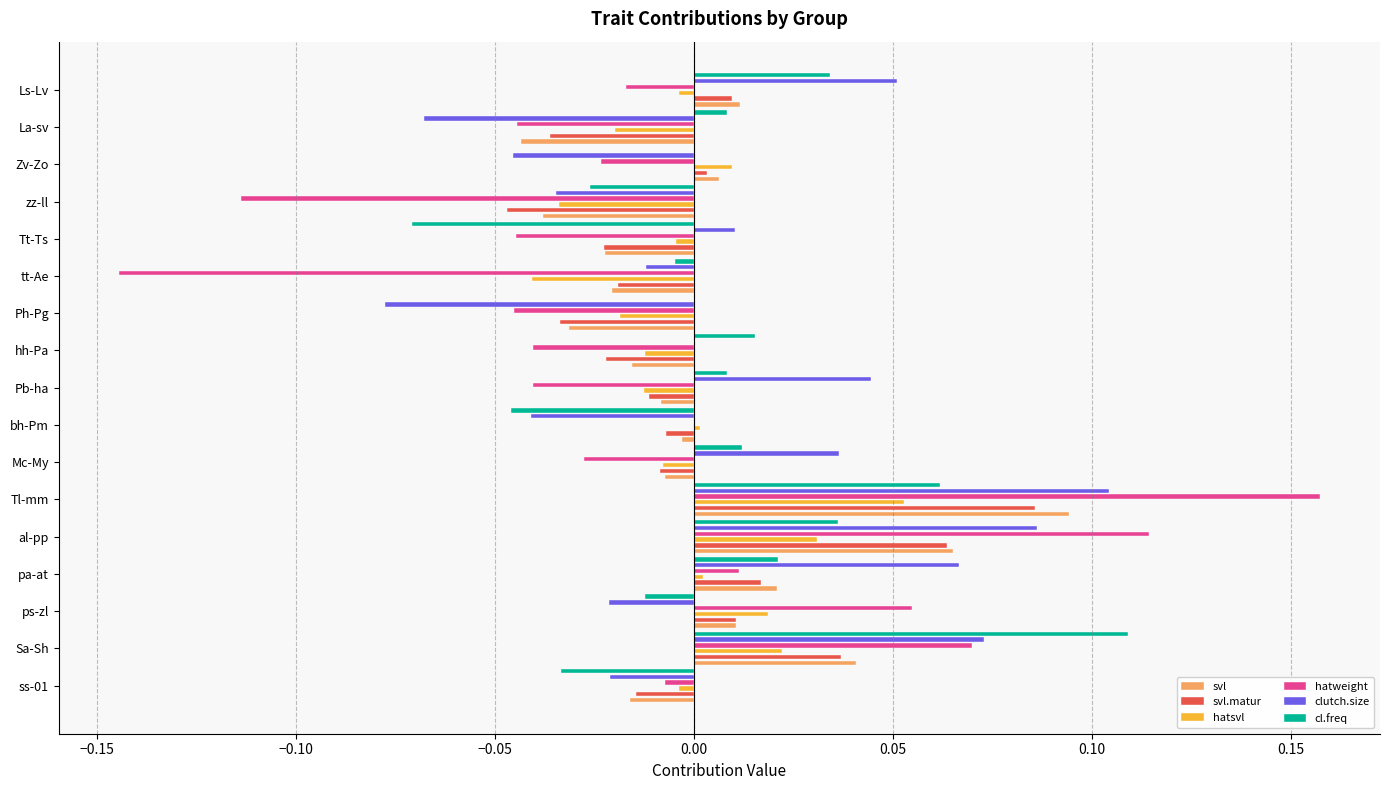

Between Tl-mm and Tt-Ts, which series saw the biggest shift?

hatweight